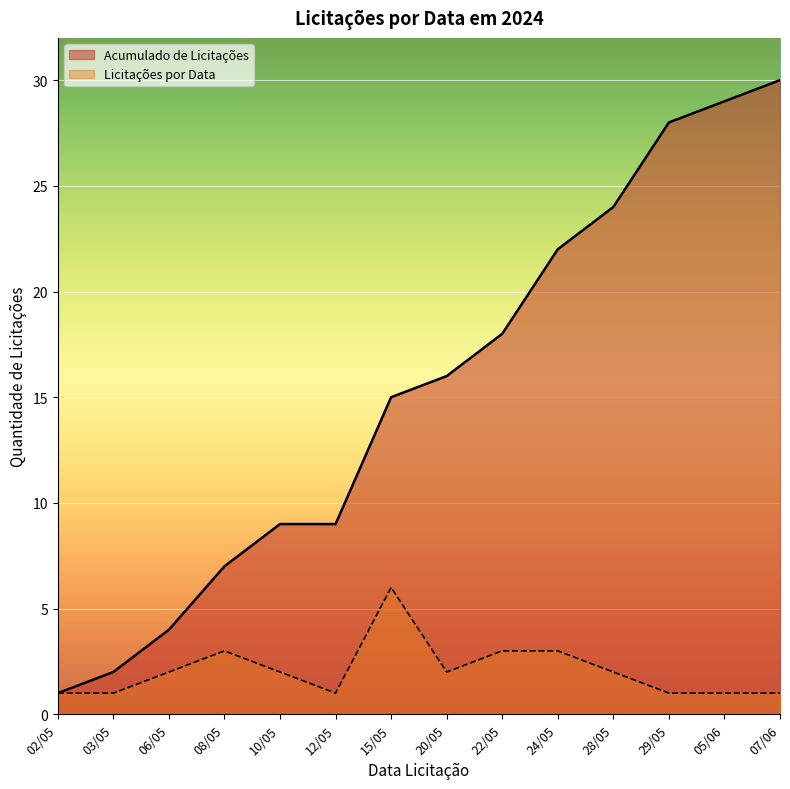

What is the average value?

2